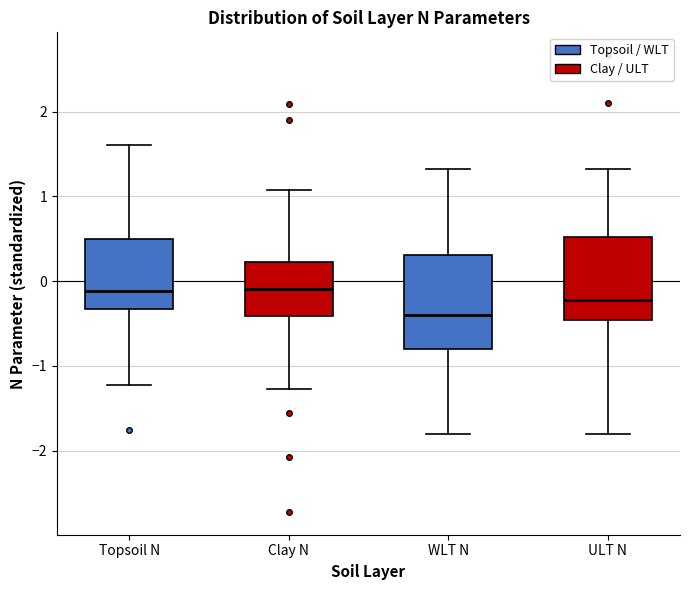

Reading left to right, transcribe this box plot: for each box, give where its median line is, the range the box spans, and where its two whiskers end, as read against the y-axis. The values are not printed on the chart, so give them approximately, as read against the axis.

Topsoil N: median -0.1, box -0.3 to 0.5, whiskers -1.2 to 1.6
Clay N: median -0.1, box -0.4 to 0.2, whiskers -1.3 to 1.1
WLT N: median -0.4, box -0.8 to 0.3, whiskers -1.8 to 1.3
ULT N: median -0.2, box -0.5 to 0.5, whiskers -1.8 to 1.3